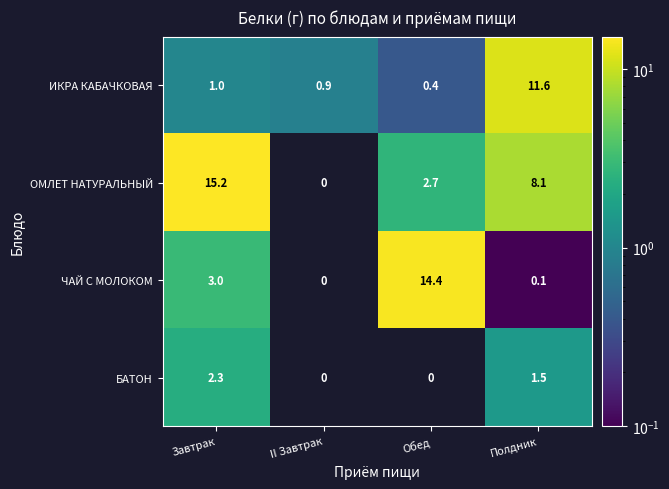

What is the maximum value shown in the chart?

15.2